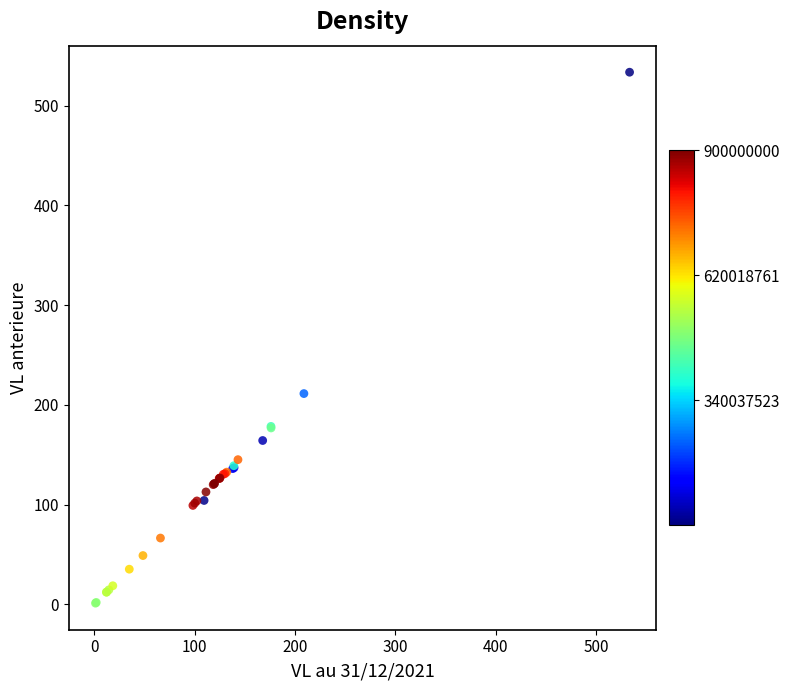

What Y value in the scatter plot is closest to 267?

211.3